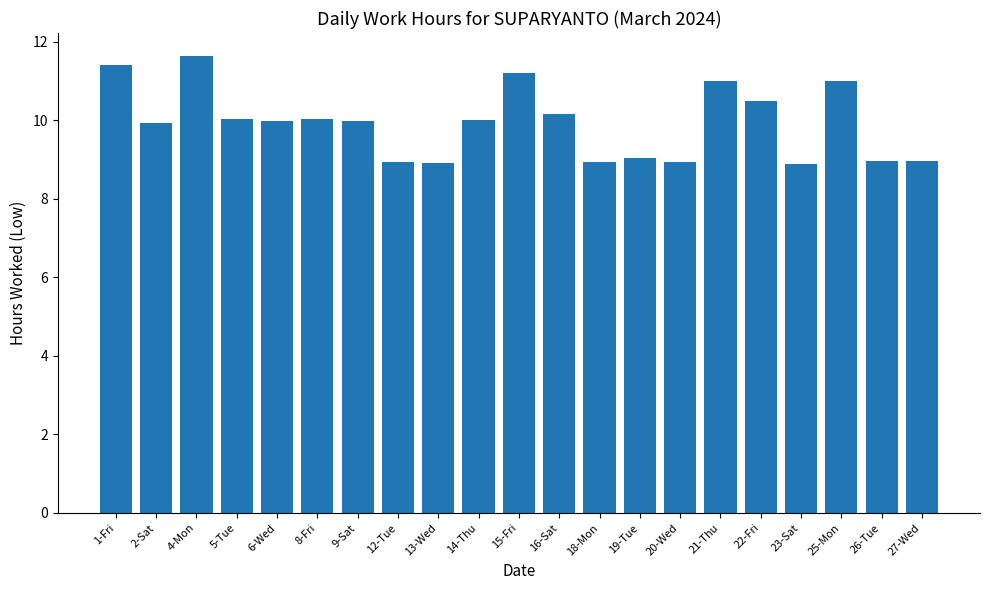

Approximately how many times larger is the value at 18-Mon compared to 16-Sat?

0.9